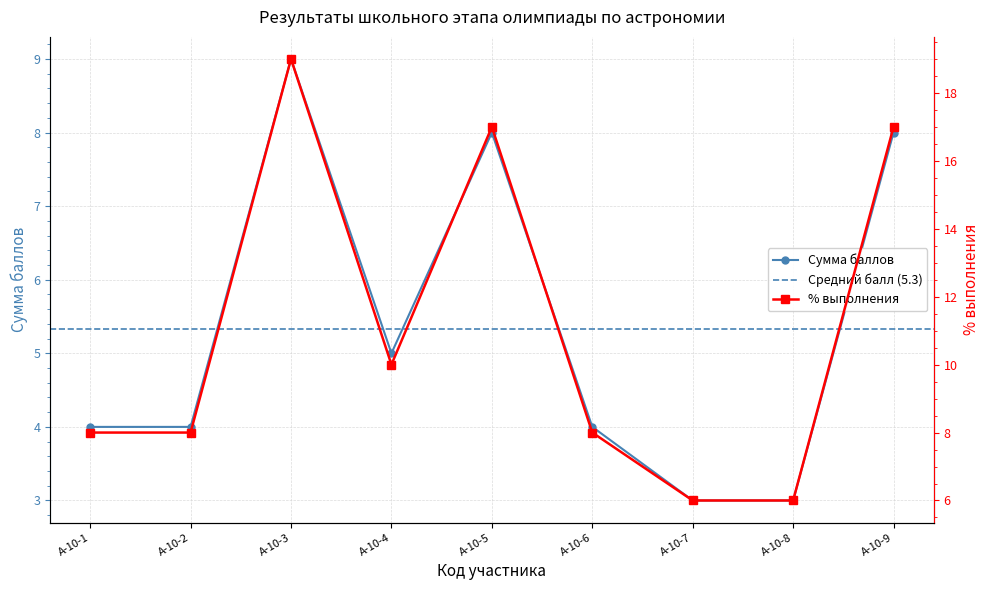

Reading right to left, list all the values displayed in this chart.

сумма баллов: А-10-9=8	А-10-8=3	А-10-7=3	А-10-6=4	А-10-5=8	А-10-4=5	А-10-3=9	А-10-2=4	А-10-1=4
% выполнения: А-10-9=17	А-10-8=6	А-10-7=6	А-10-6=8	А-10-5=17	А-10-4=10	А-10-3=19	А-10-2=8	А-10-1=8